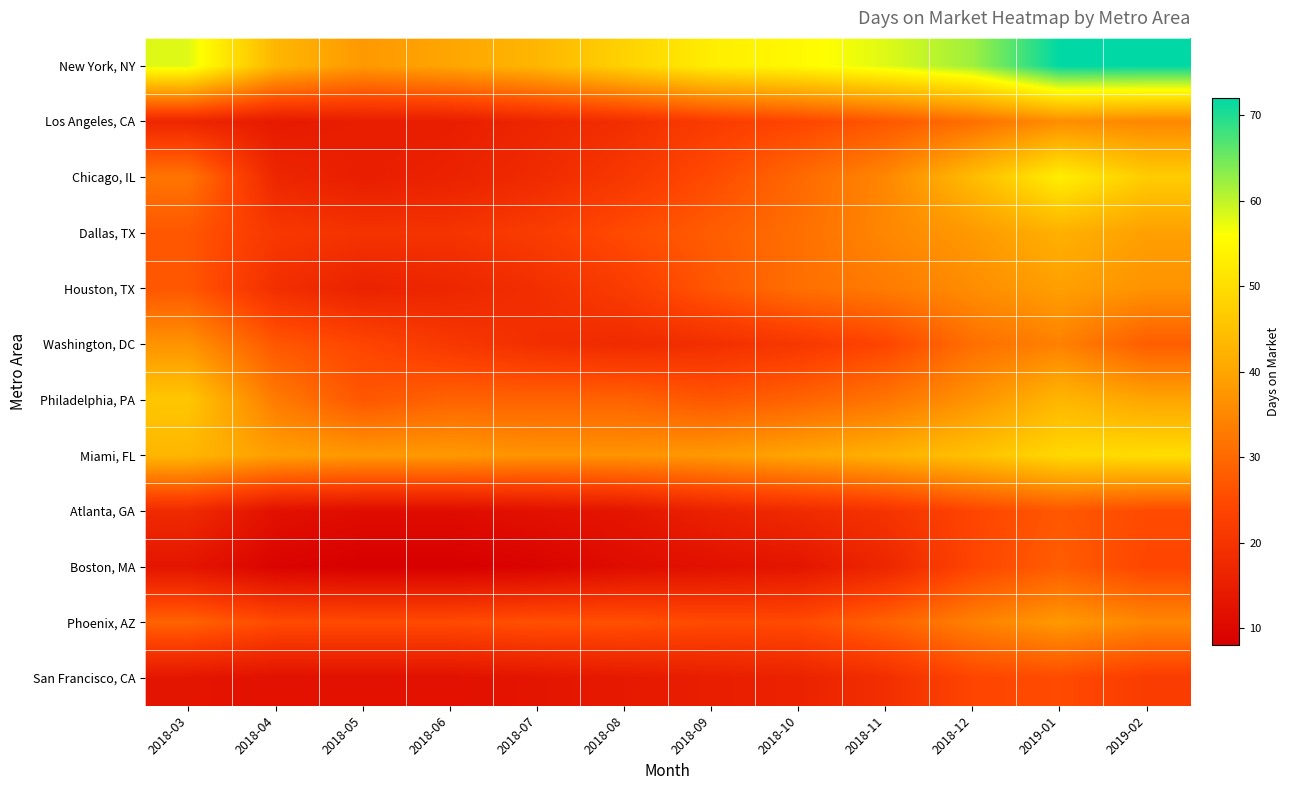

Which has a higher value, 2018-07 or 2019-02?

2019-02